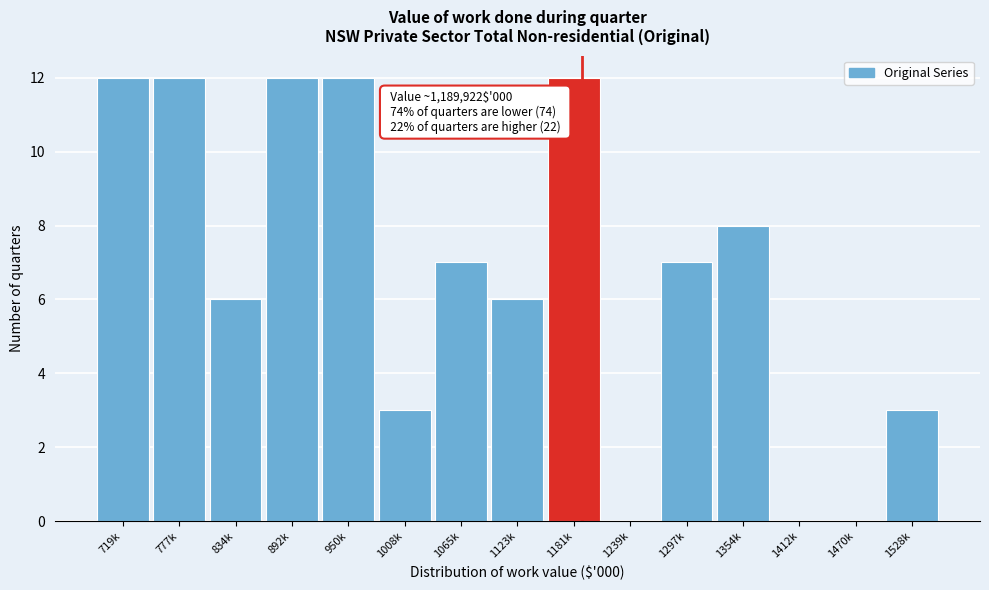

Reading right to left, what are all the values shown in this chart?

1528k=3	1470k=0	1412k=0	1354k=8	1297k=7	1239k=0	1181k=12	1123k=6	1065k=7	1008k=3	950k=12	892k=12	834k=6	777k=12	719k=12